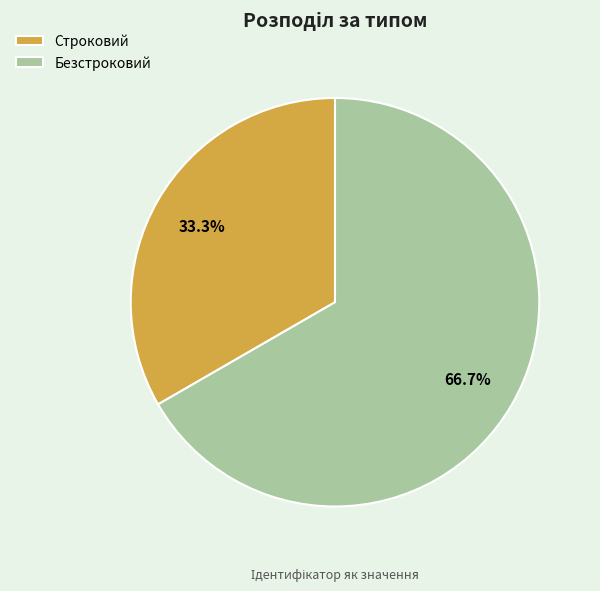

Which slice represents more than half of the pie?

Безстроковий